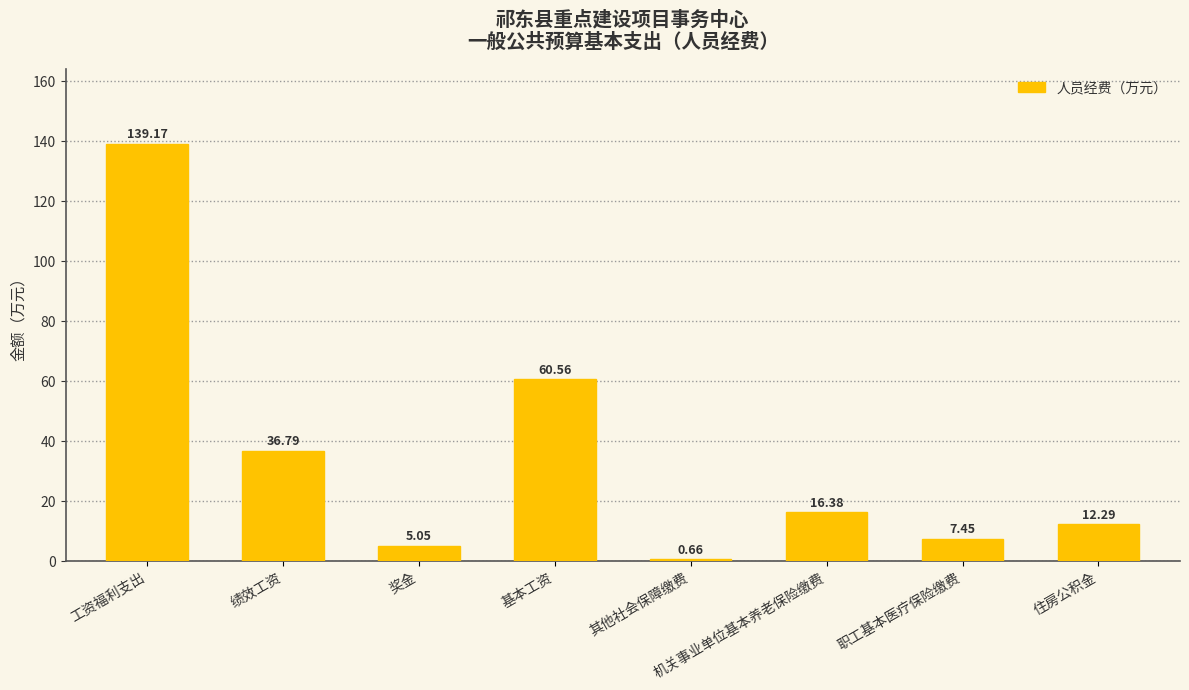

Which category has the lowest value across all series?

其他社会保障缴费